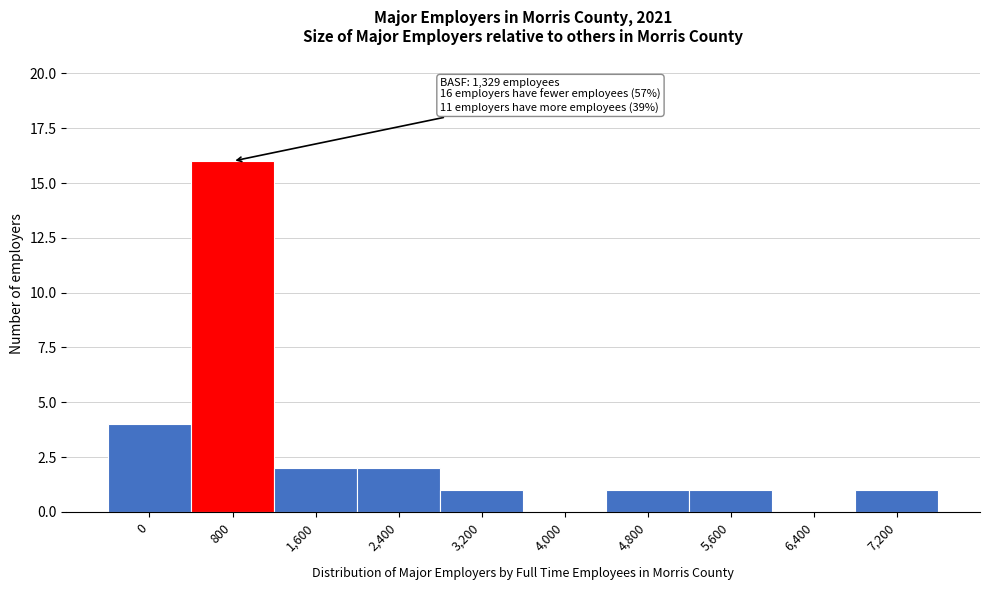

Reading left to right, extract all data points from this chart.

0=4	800=16	1,600=2	2,400=2	3,200=1	4,000=0	4,800=1	5,600=1	6,400=0	7,200=1